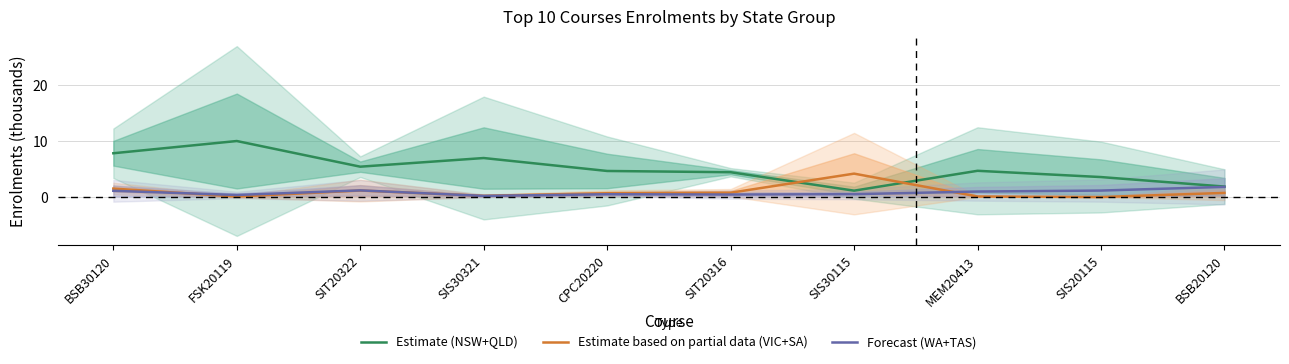

Which series has the largest total across all categories?

Estimate (NSW+QLD)